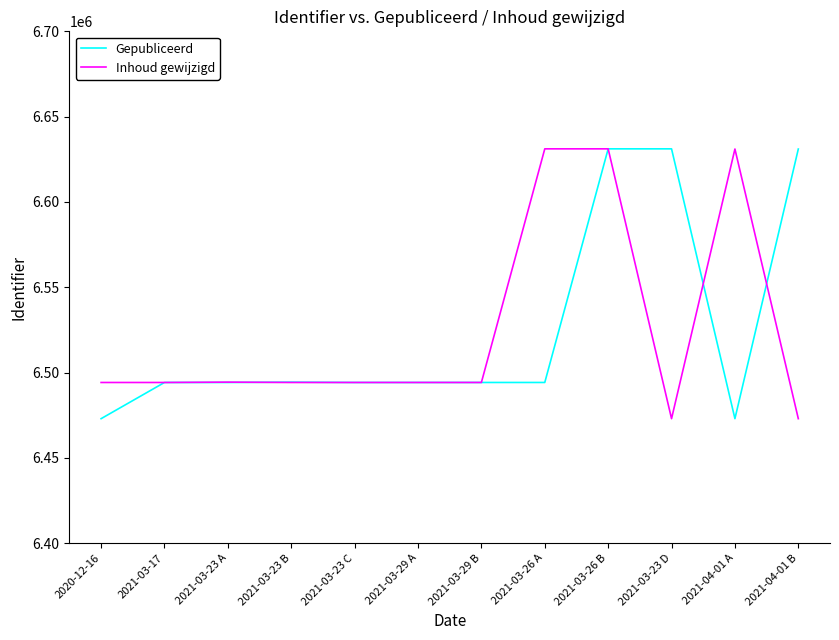

What value does the Inhoud gewijzigd series have at 2021-03-23 C, to the nearest 100?

6494200